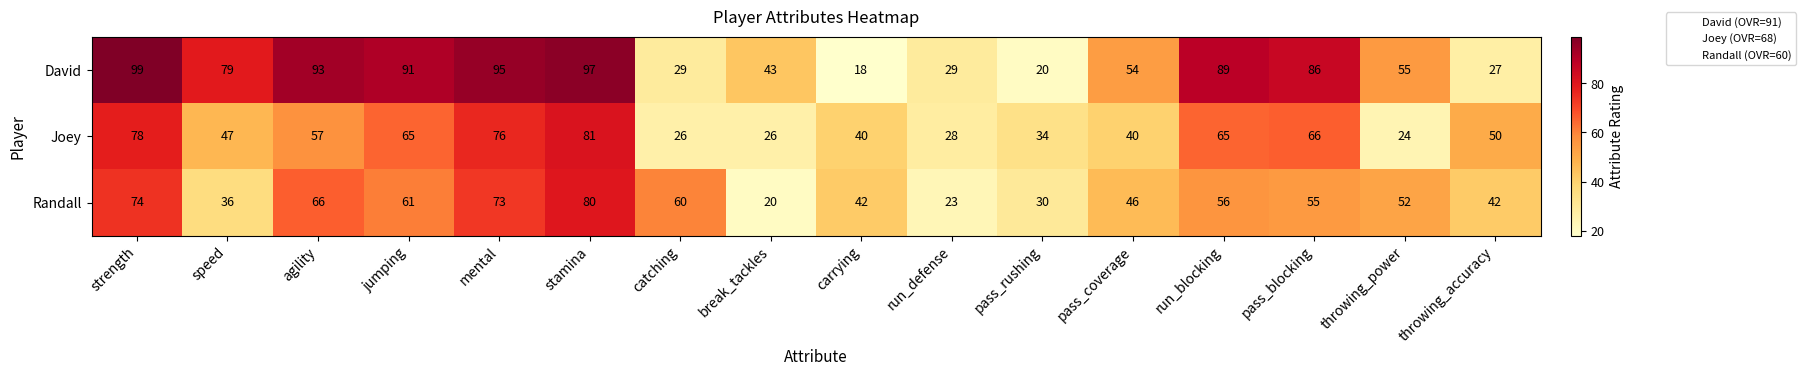

At throwing_power, list the series in order from largest to smallest.

David, Randall, Joey